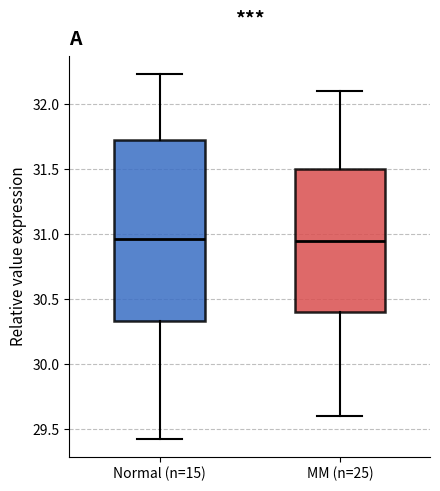

Reading left to right, transcribe this box plot: for each box, give where its median line is, the range the box spans, and where its two whiskers end, as read against the y-axis. The values are not printed on the chart, so give them approximately, as read against the axis.

Normal (n=15): median 30.95, box 30.35 to 31.75, whiskers 29.45 to 32.25
MM (n=25): median 30.95, box 30.40 to 31.50, whiskers 29.60 to 32.10